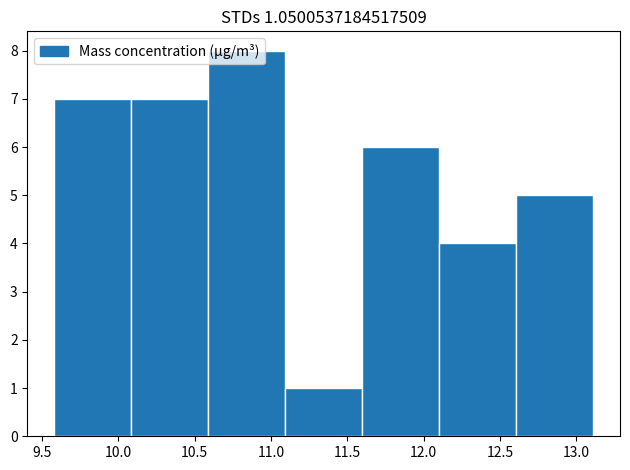

Reading left to right, list every bar in this chart as the range it spans on the x-axis followed by its height. Neither the bar edges nor the heights are printed on the chart, so give them approximately, as read against the axes.

9.6 to 10.1: 7
10.1 to 10.6: 7
10.6 to 11.1: 8
11.1 to 11.6: 1
11.6 to 12.1: 6
12.1 to 12.6: 4
12.6 to 13.1: 5